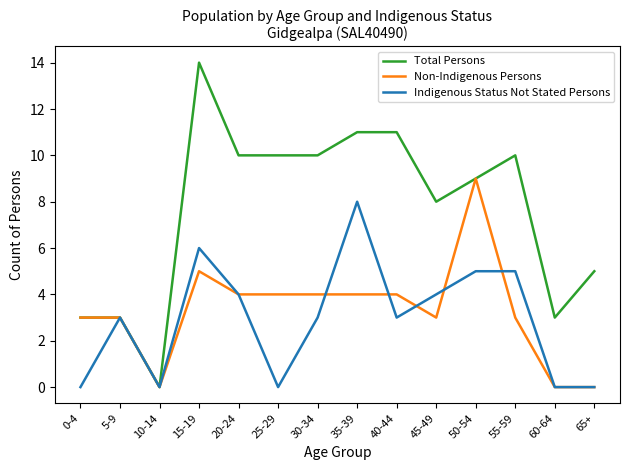

Rank the series by their maximum value, from lowest to highest.

Indigenous Status Not Stated Persons, Non-Indigenous Persons, Total Persons